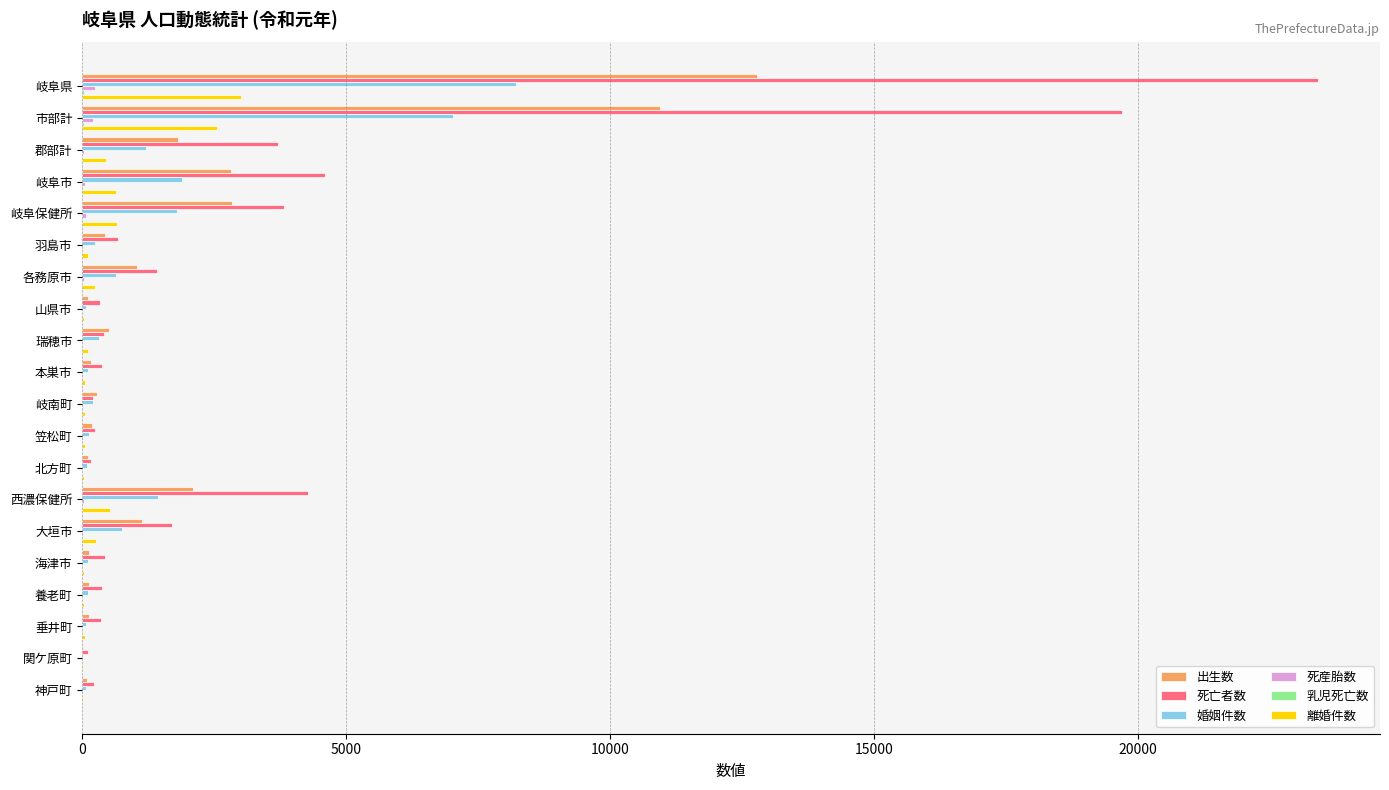

Is the value of 出生数 at 北方町 greater than the value of 婚姻件数 at 西濃保健所?

No